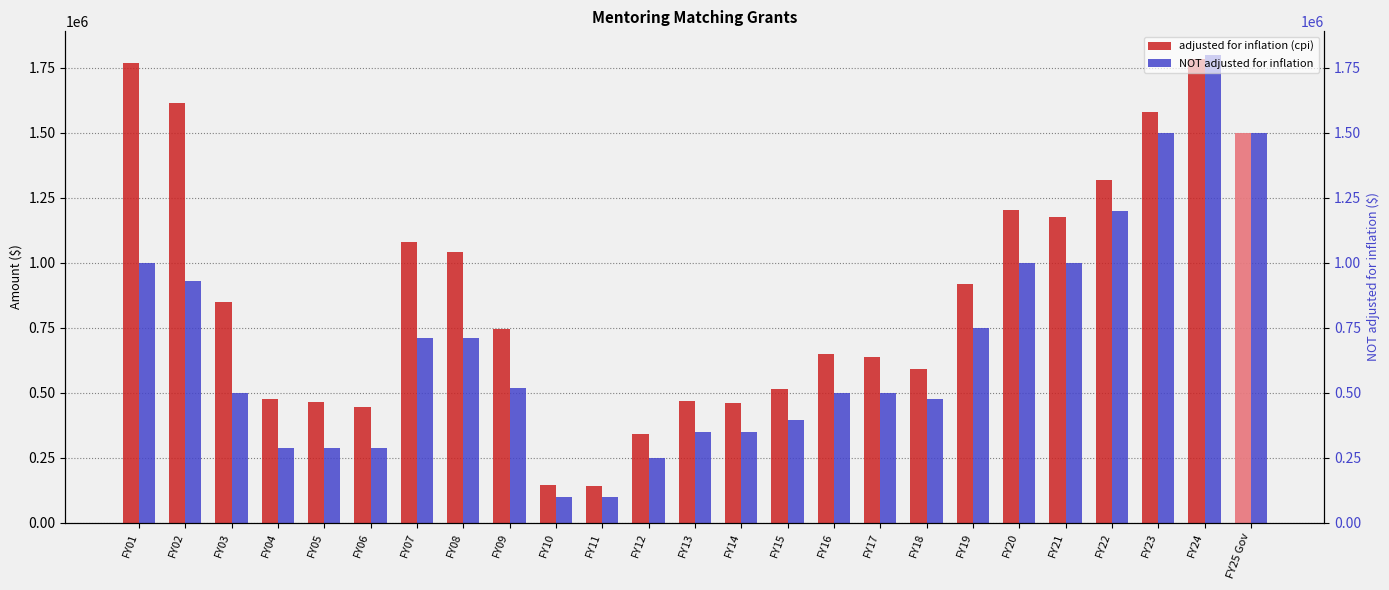

What is the difference between the adjusted for inflation (cpi) values at FY22 and FY06?

870239